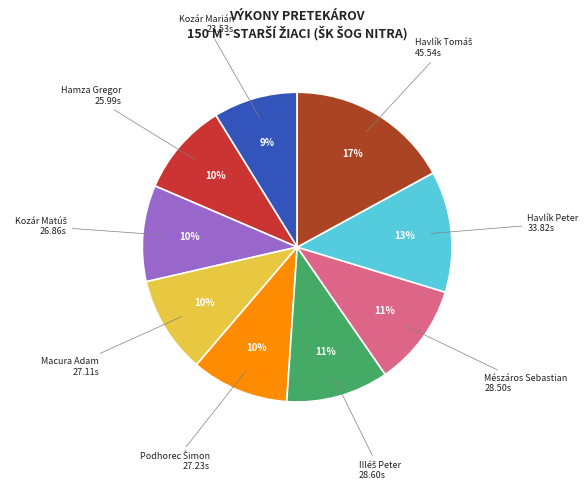

Is there a majority slice in this chart?

No